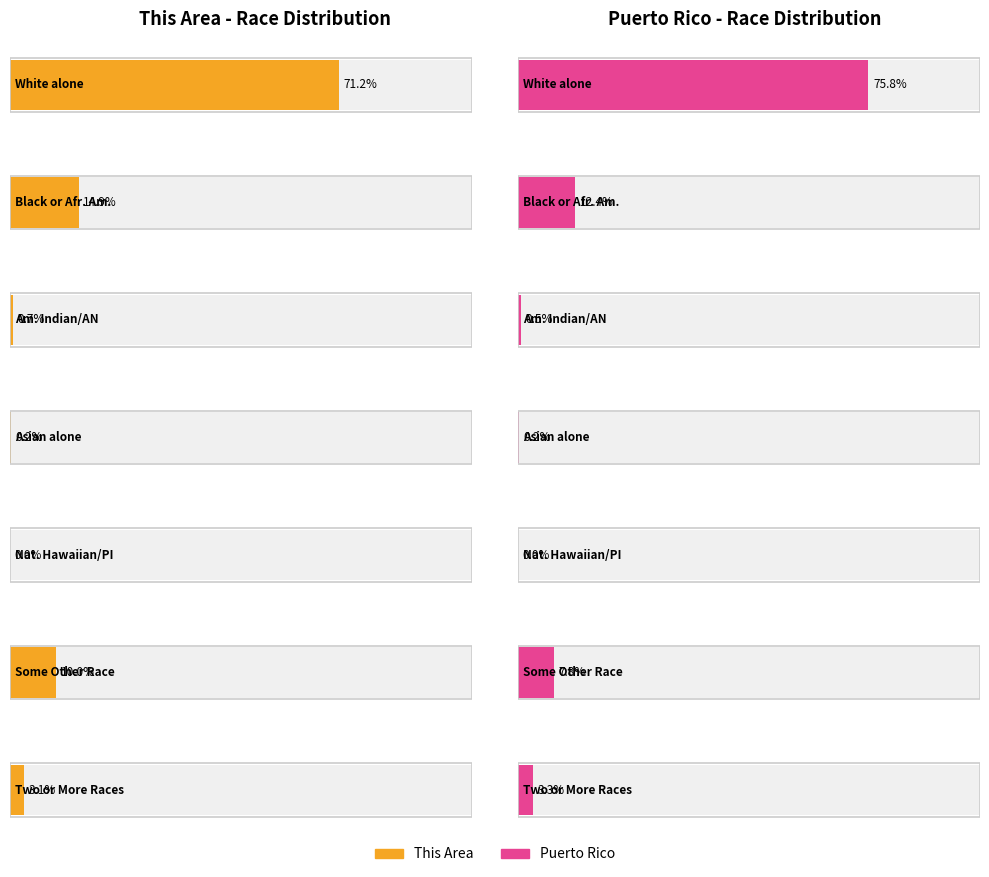

Rank the categories by This Area value from highest to lowest.

White alone, Black or African American alone, Some Other Race alone, Two or More Races, American Indian and Alaska Native, Asian alone, Native Hawaiian and Other Pacific